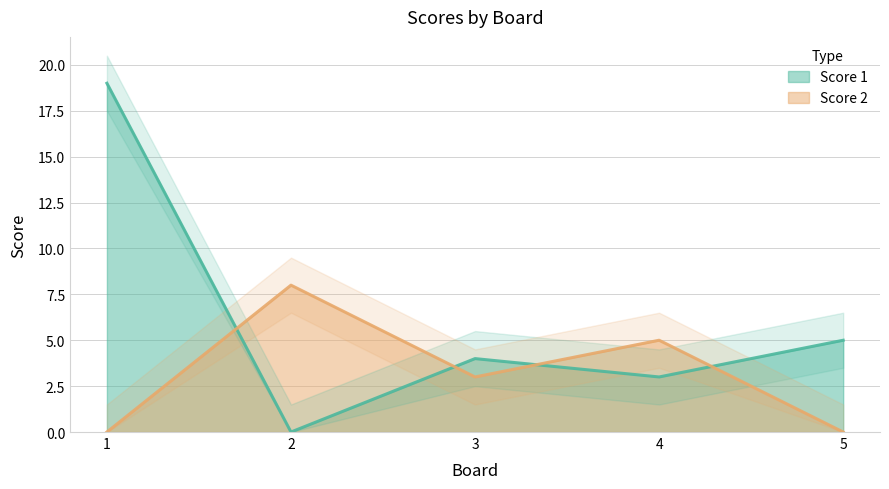

Count the number of data series in this chart.

2